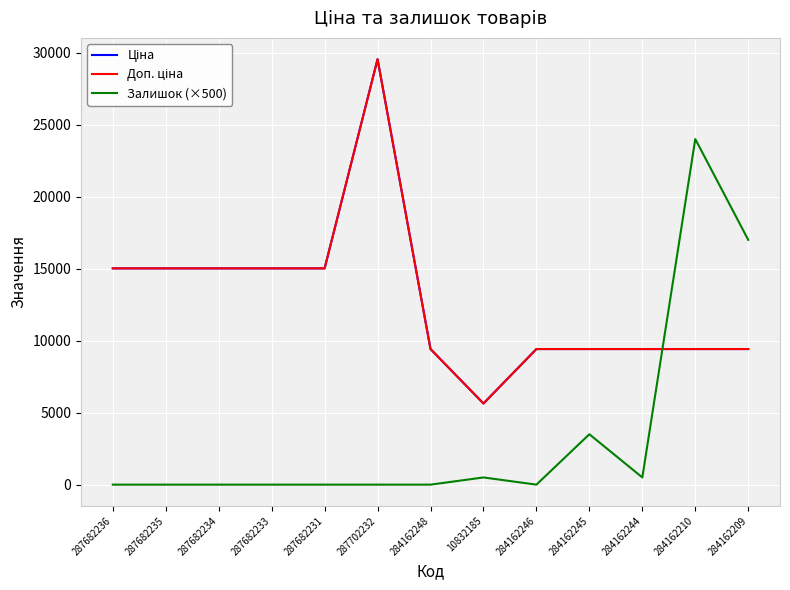

What is the sum of the Залишок (×500) values at 284162245 and 284162210?

27500.0